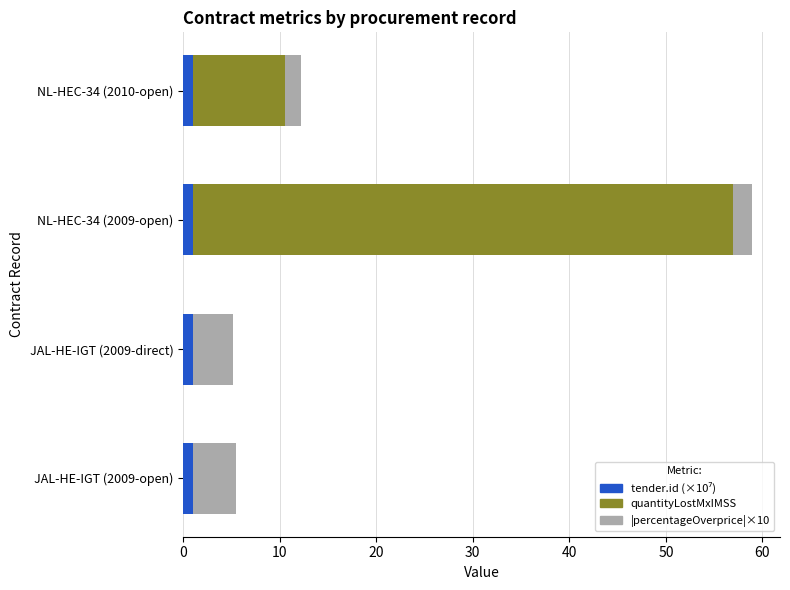

At which category is the sum across all series the highest?

NL-HEC-34 (2009-open)